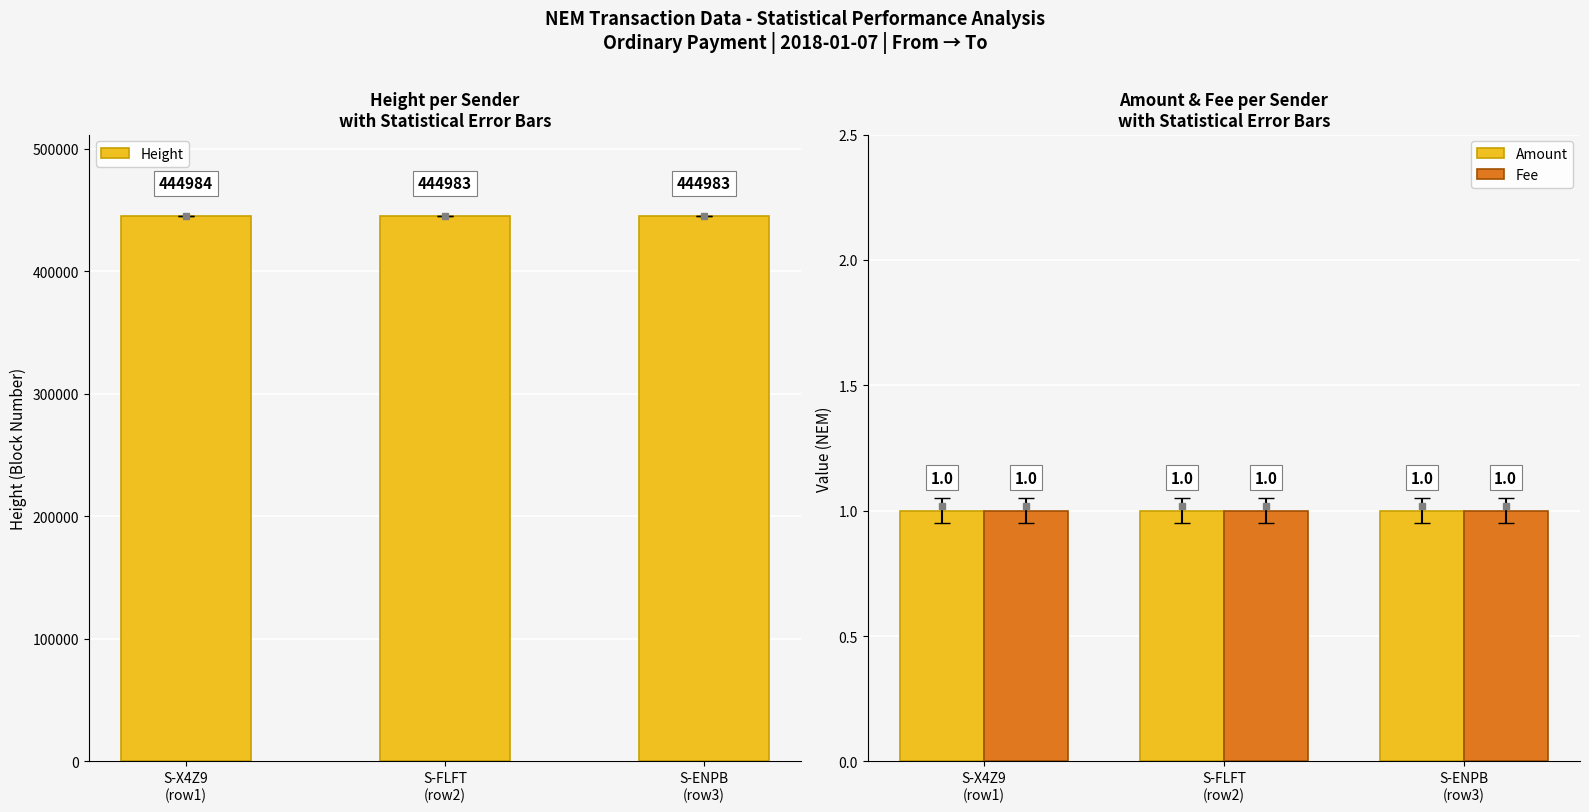

What is the value of the Fee bar at the 2nd from the left?

1